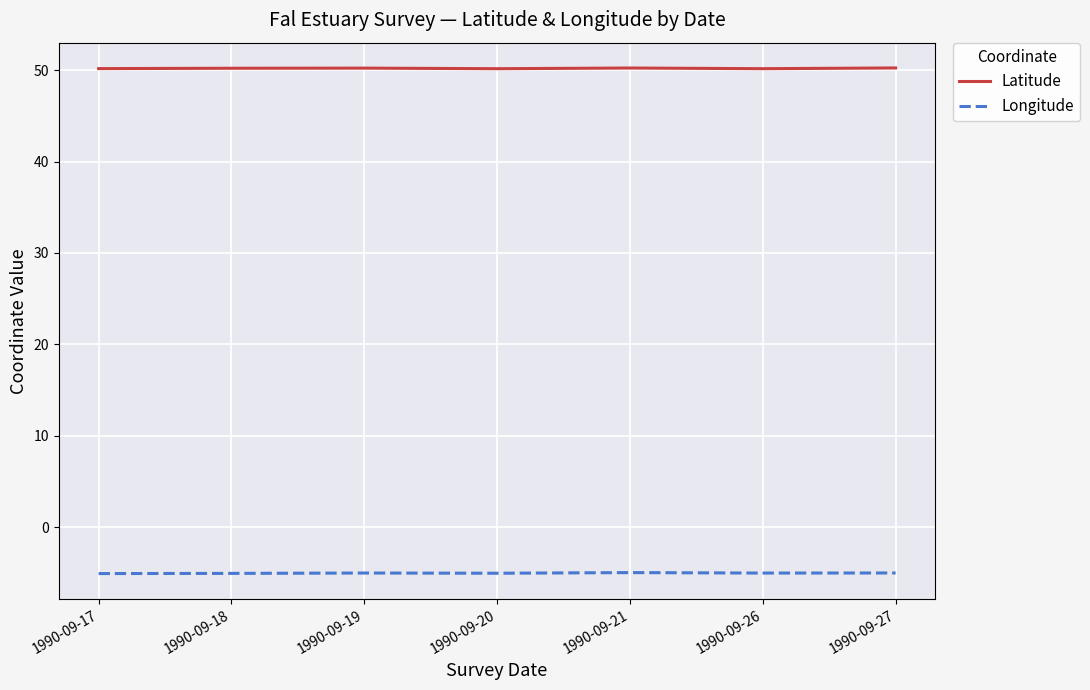

What is the maximum value shown in the chart?

50.2